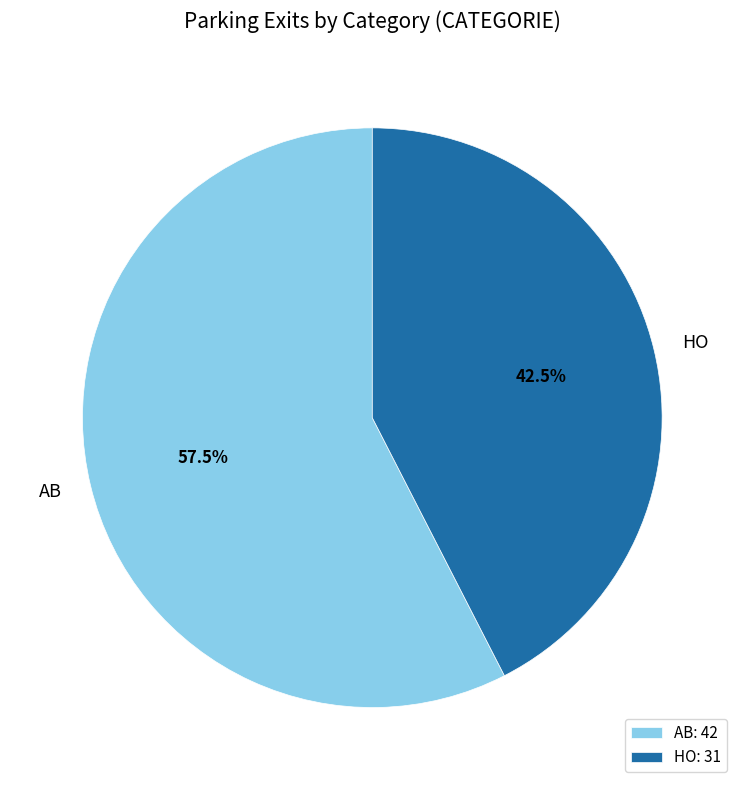

Is there a majority slice in this chart?

Yes